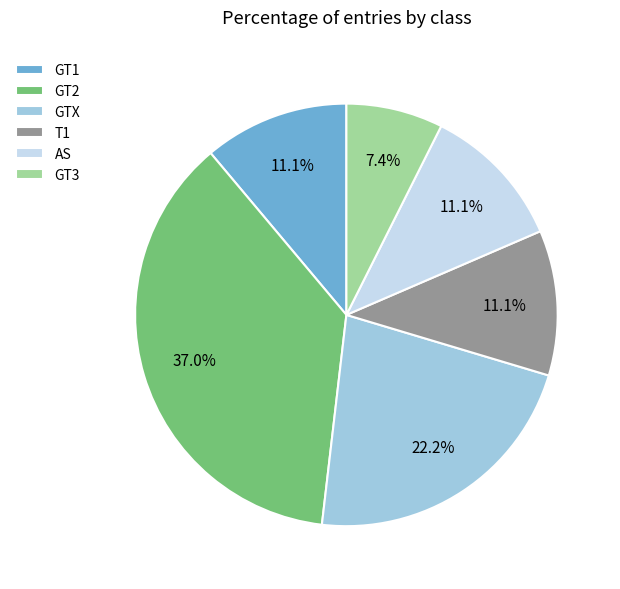

Is it true that GT1 is 1% of the pie?

False